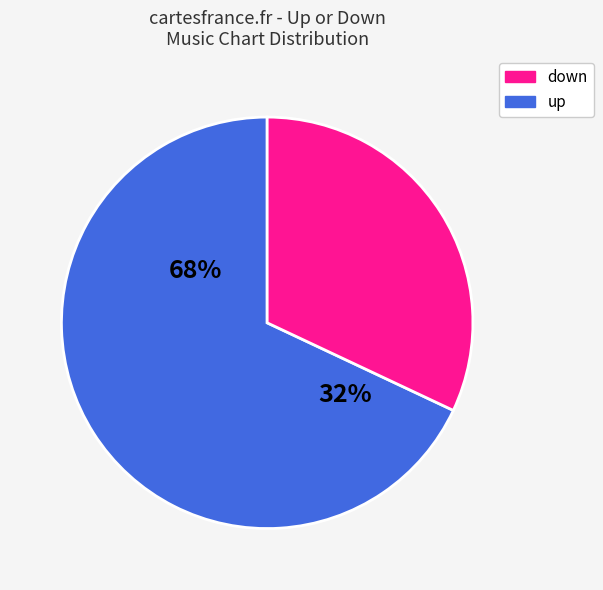

Between up and down, which is larger?

up